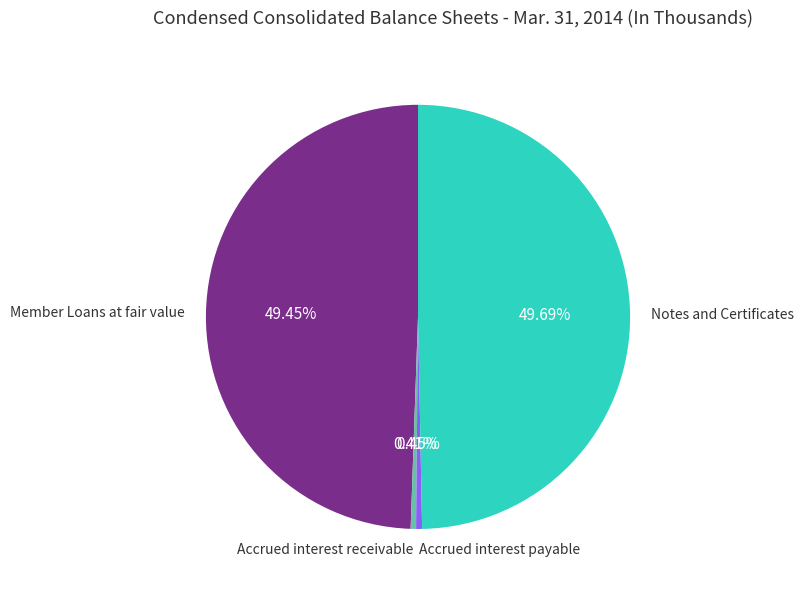

Does Accrued interest receivable represent more than half of the total?

No